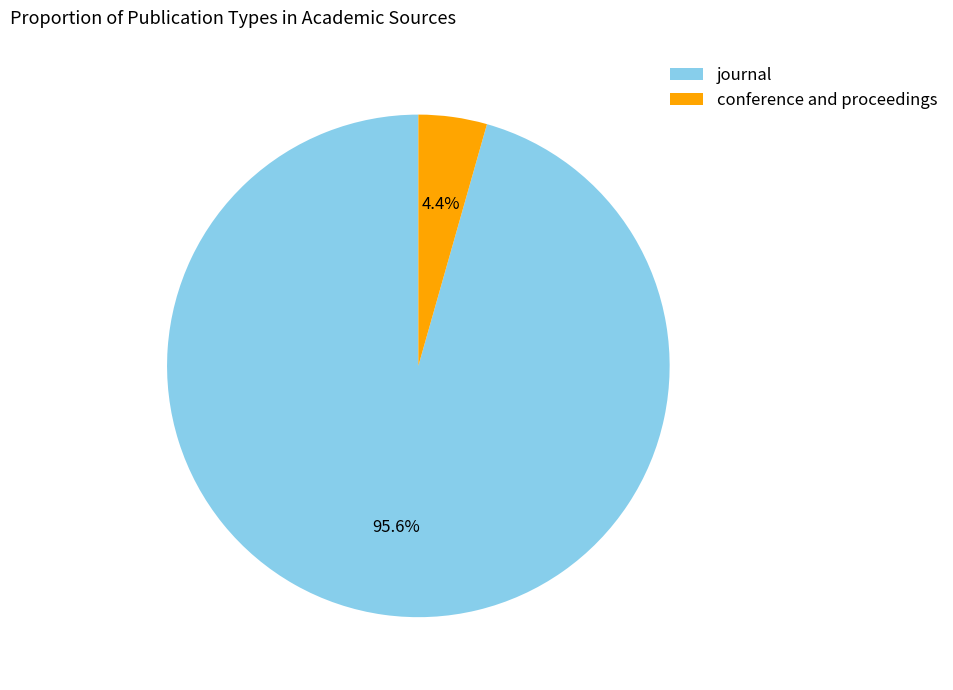

To the nearest percent, what is the difference between the largest and smallest slice percentages?

91%